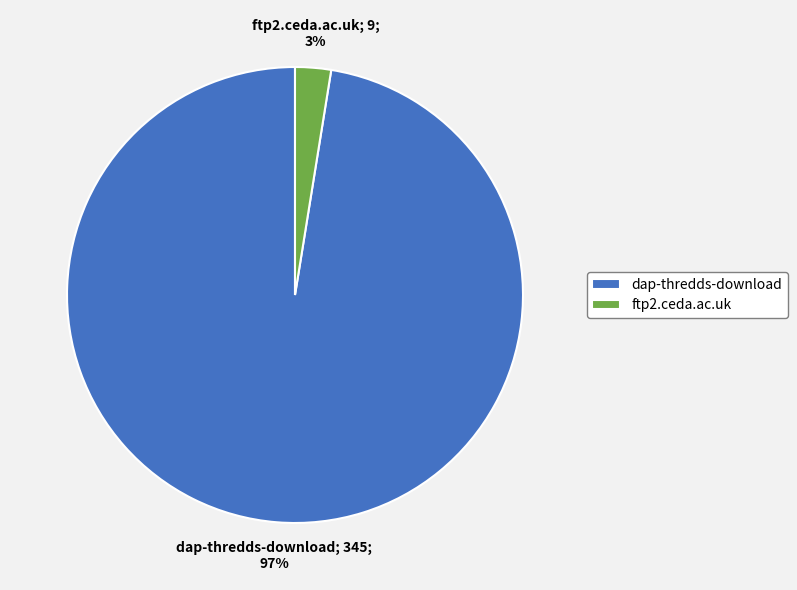

Which has a higher value, dap-thredds-download or ftp2.ceda.ac.uk?

dap-thredds-download